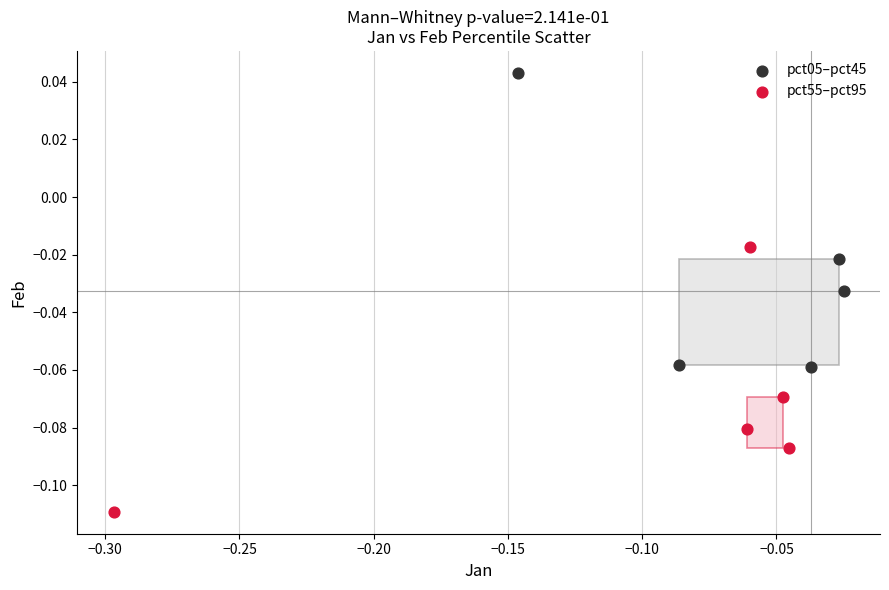

Which series contains the lowest Y value?

pct55–pct95